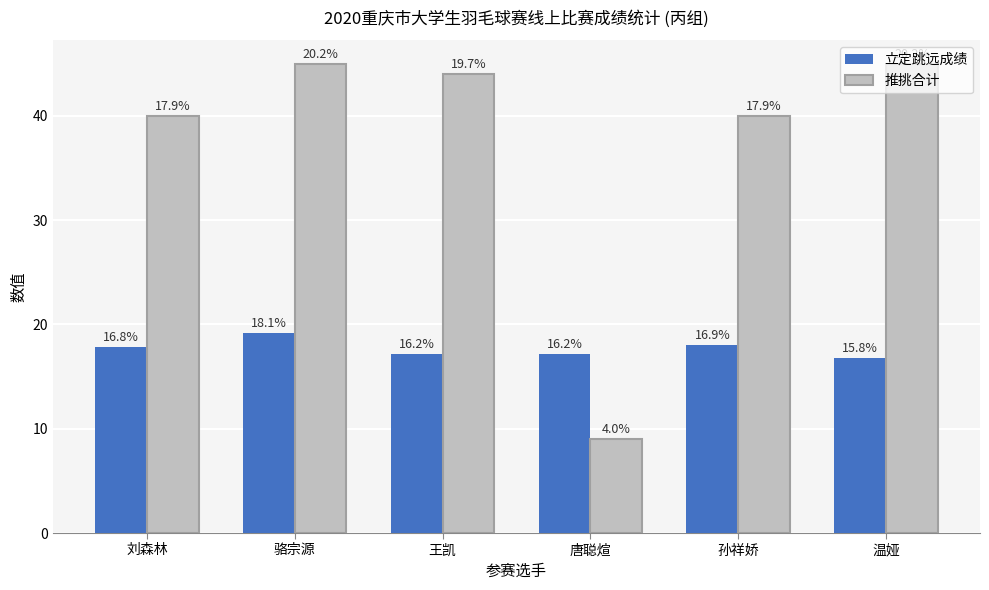

What is the label of the 6th bar from the right?

刘森林